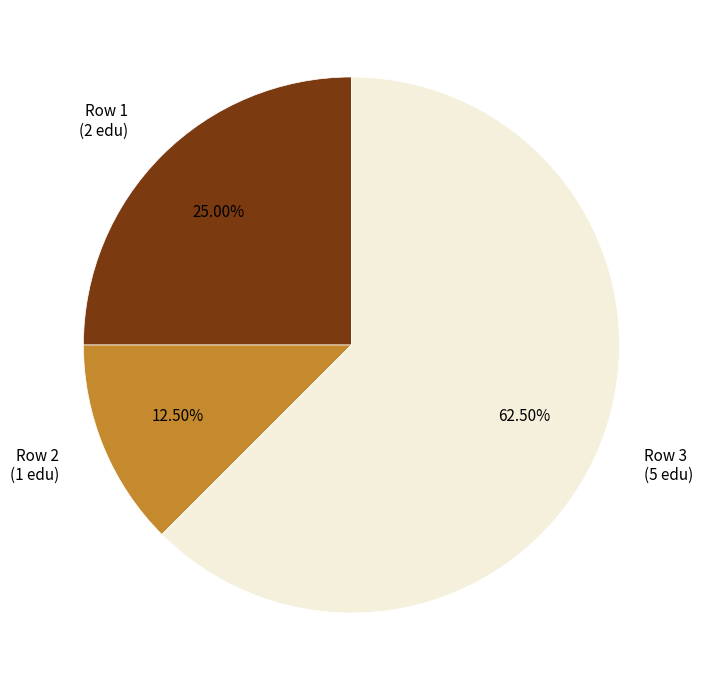

Approximately how many times larger is the value at Row 1 (2 edu) compared to Row 3 (5 edu)?

0.4